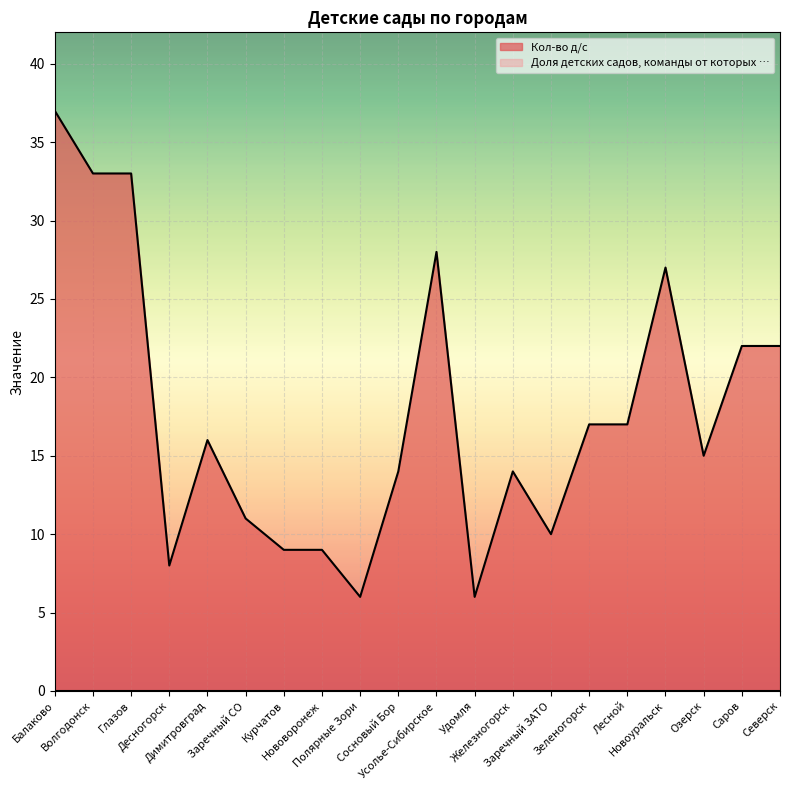

How many series are shown in this chart?

2